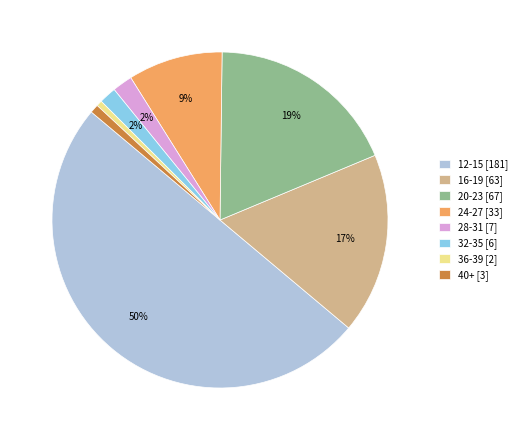

What percentage is the 32-35 slice, to the nearest percent?

2%